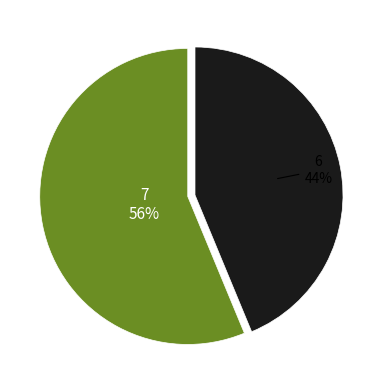

Is there a majority slice in this chart?

Yes